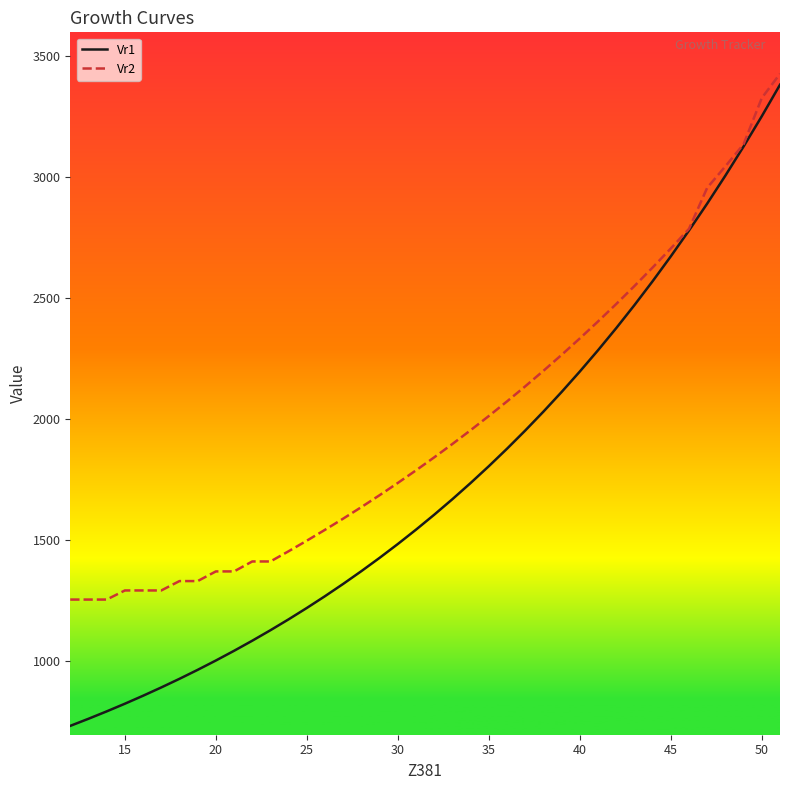

Which series has the largest range (max minus min)?

Vr1